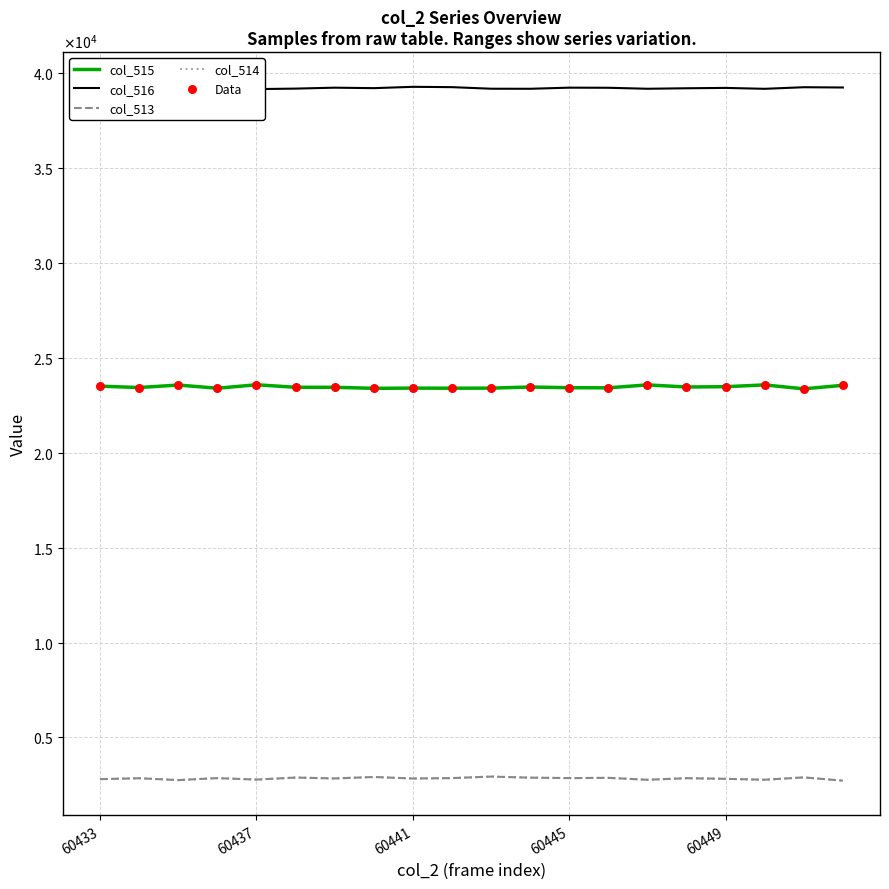

Which series has the largest total across all categories?

col_516